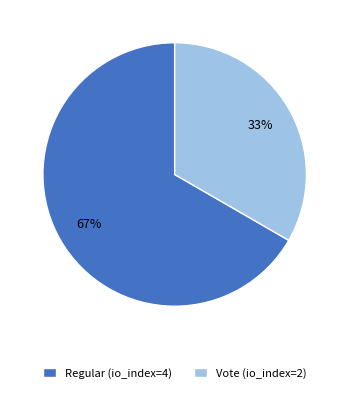

Which slice represents more than half of the pie?

Regular (io_index=4)